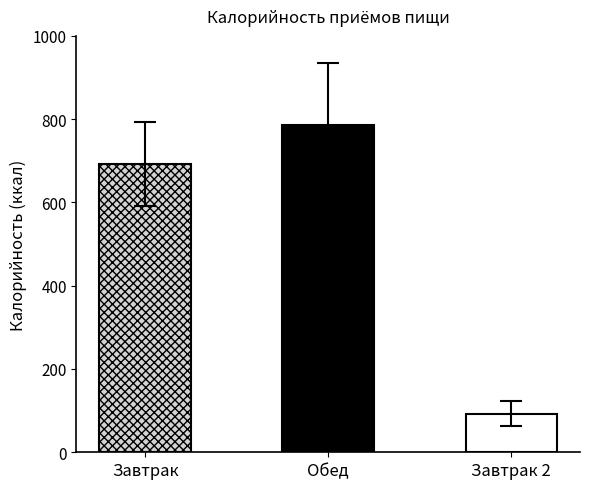

What is the difference between the maximum and minimum values?

694